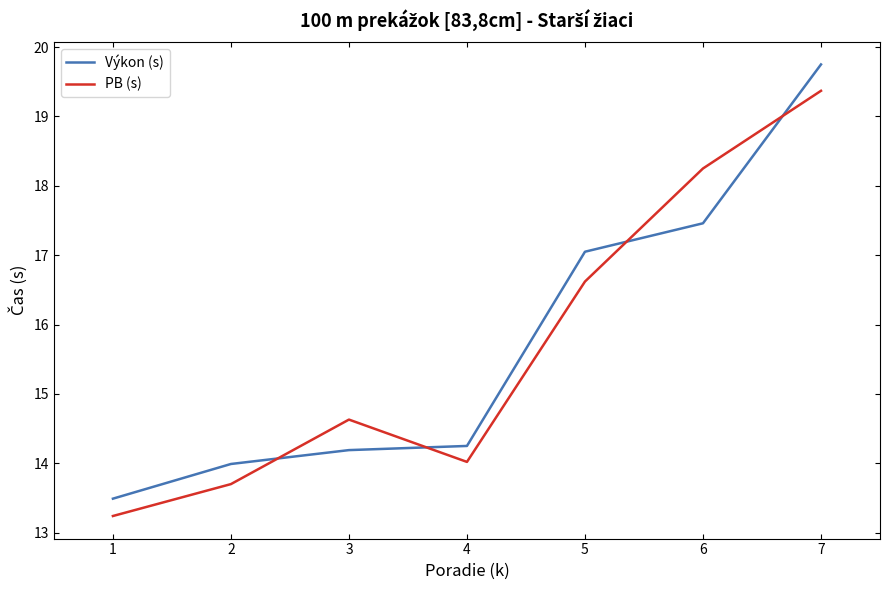

After their last crossing, which series has the higher values: Výkon (s) or PB (s)?

Výkon (s)